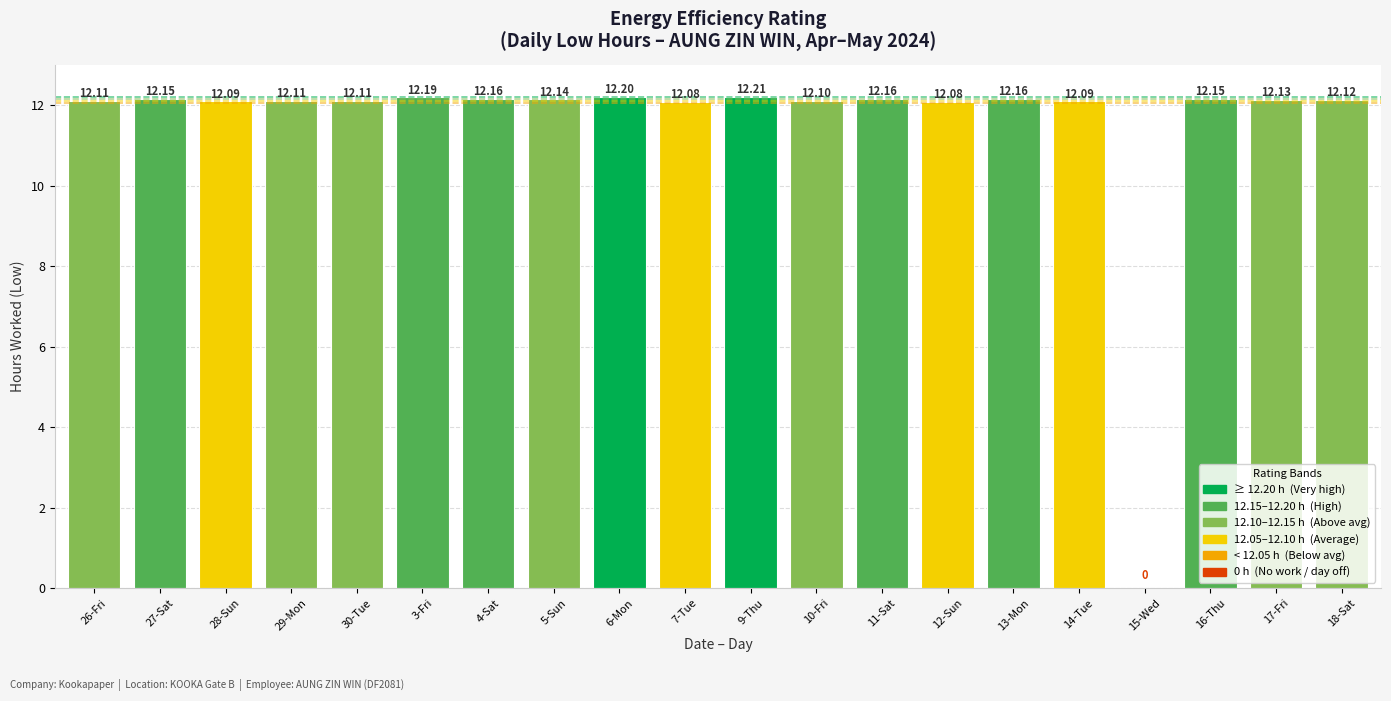

What is the change in value from 10-Fri to 15-Wed?

-12.1